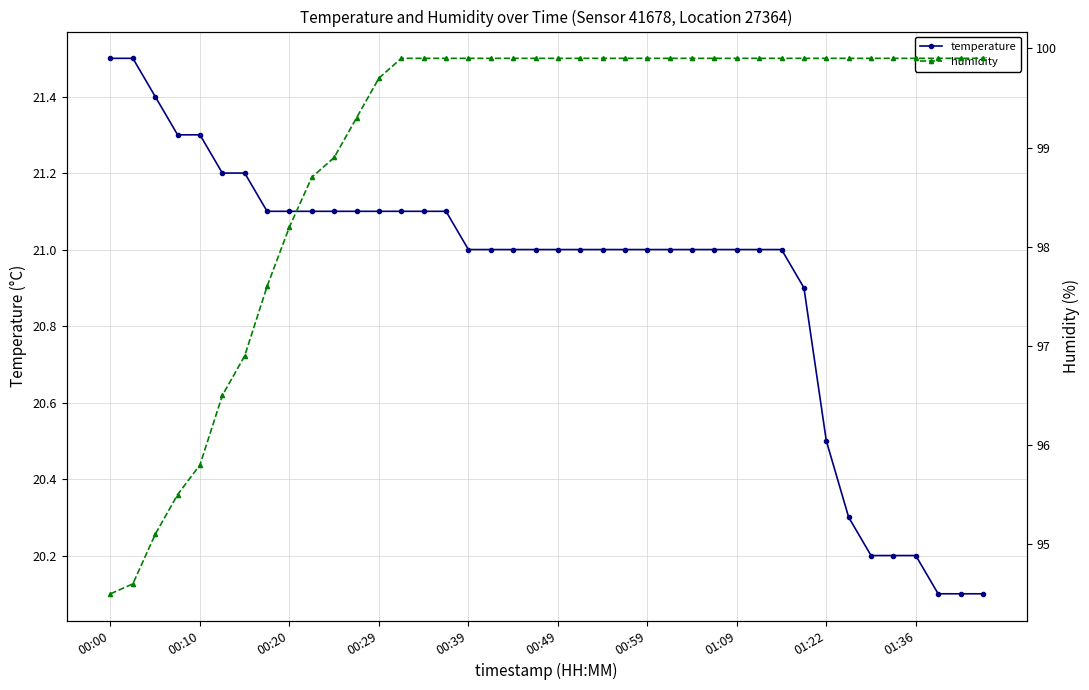

What is the difference between the second highest and second lowest values in the temperature series?

1.4